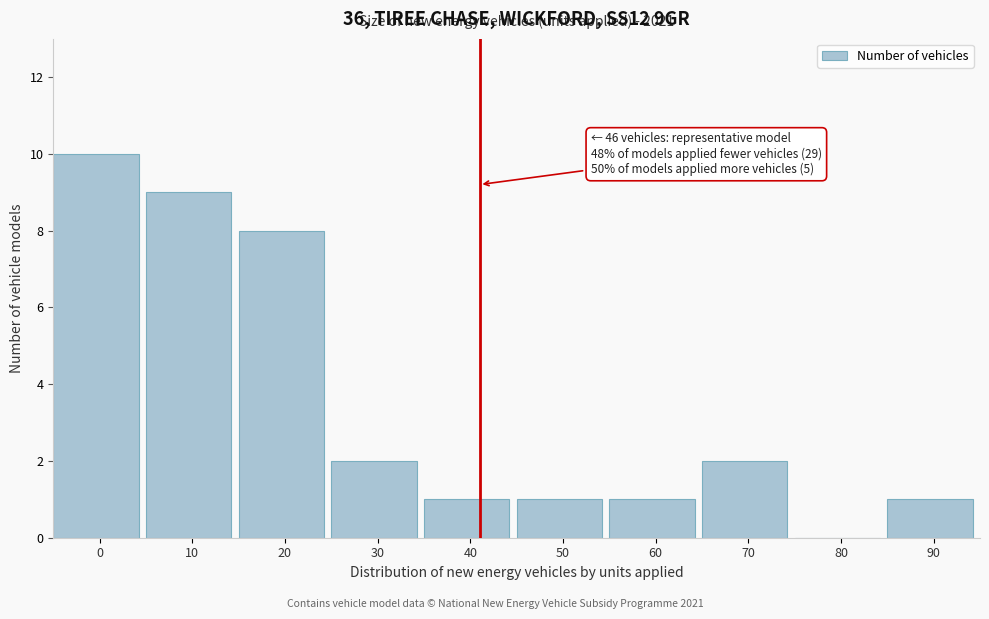

Reading right to left, transcribe all the data shown in this chart.

90=1	80=0	70=2	60=1	50=1	40=1	30=2	20=8	10=9	0=10